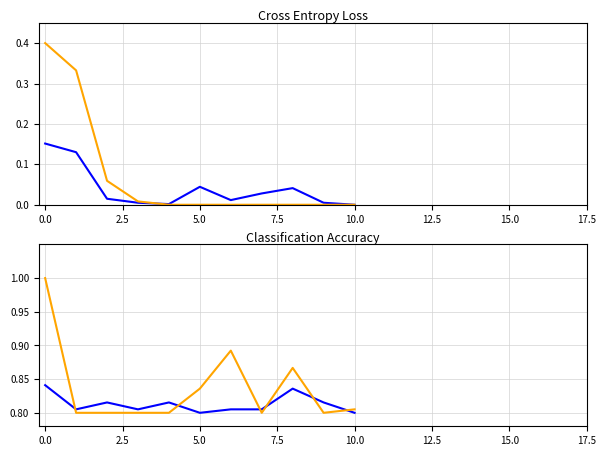

Does the chart display data point markers on the line(s)?

No